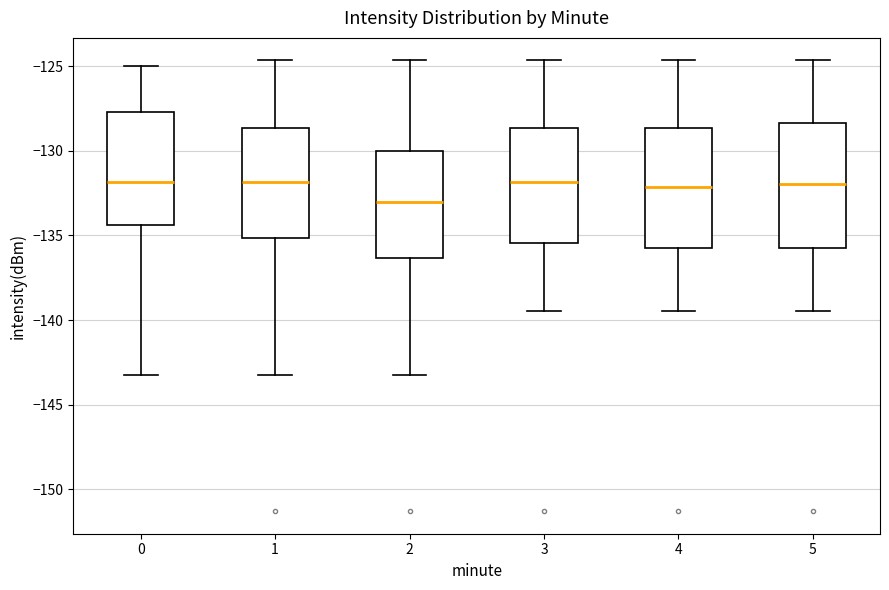

Reading left to right, read every box against the y-axis: the position of its median line, the range the box covers, and the ends of its whiskers. The values are not printed on the chart, so give them approximately, as read against the axis.

0: median -132.0, box -134.5 to -127.5, whiskers -143.5 to -125.0
1: median -132.0, box -135.0 to -128.5, whiskers -143.5 to -124.5
2: median -133.0, box -136.5 to -130.0, whiskers -143.5 to -124.5
3: median -132.0, box -135.5 to -128.5, whiskers -139.5 to -124.5
4: median -132.0, box -135.5 to -128.5, whiskers -139.5 to -124.5
5: median -132.0, box -135.5 to -128.5, whiskers -139.5 to -124.5